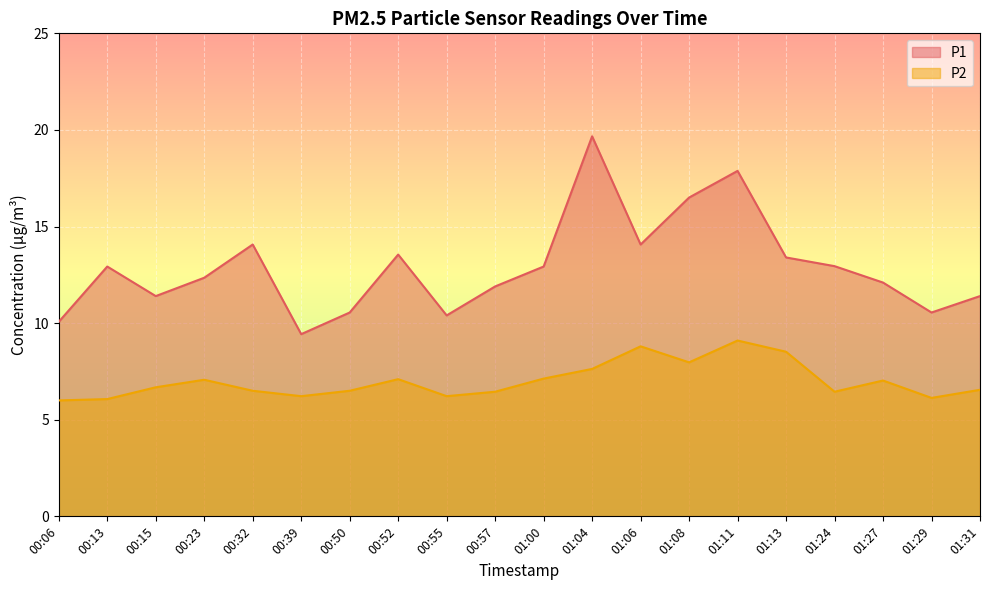

Is the value of P2 at 00:23 greater than the value of P1 at 01:13?

No